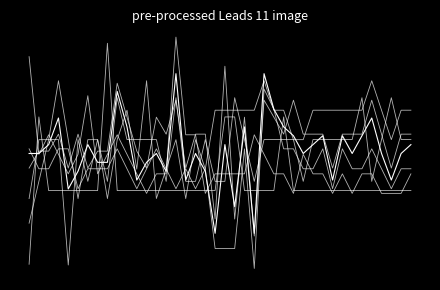

Which has a higher value, 00:55 or 06:05?

06:05